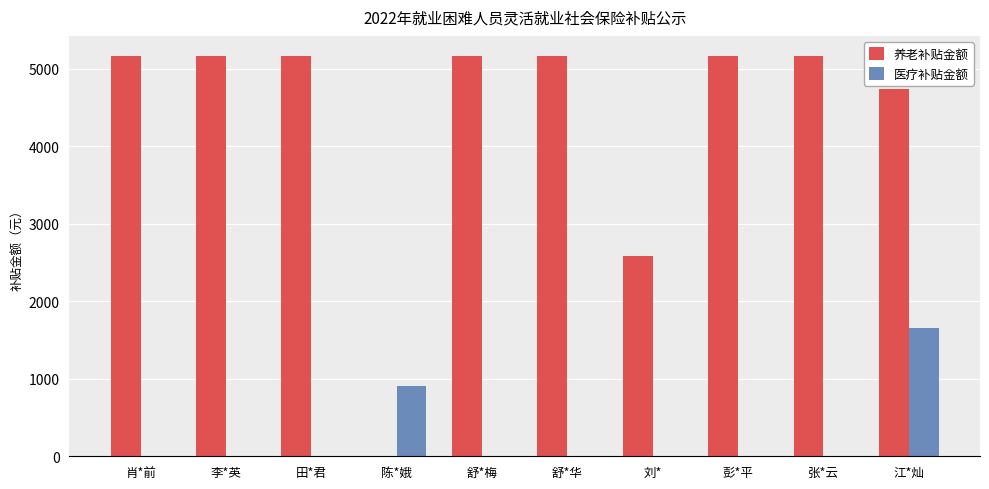

Which series changed the most between 陈*娥 and 刘*?

养老补贴金额